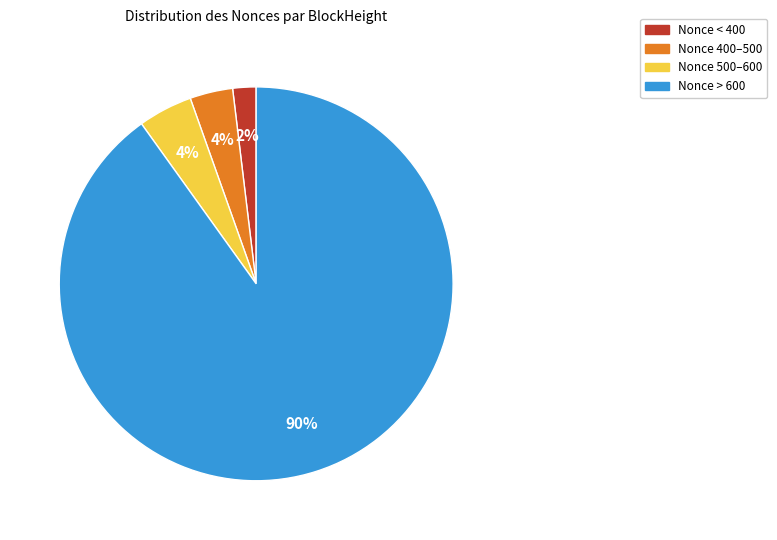

Combined, do Nonce 500–600 and Nonce > 600 account for over 50%?

Yes